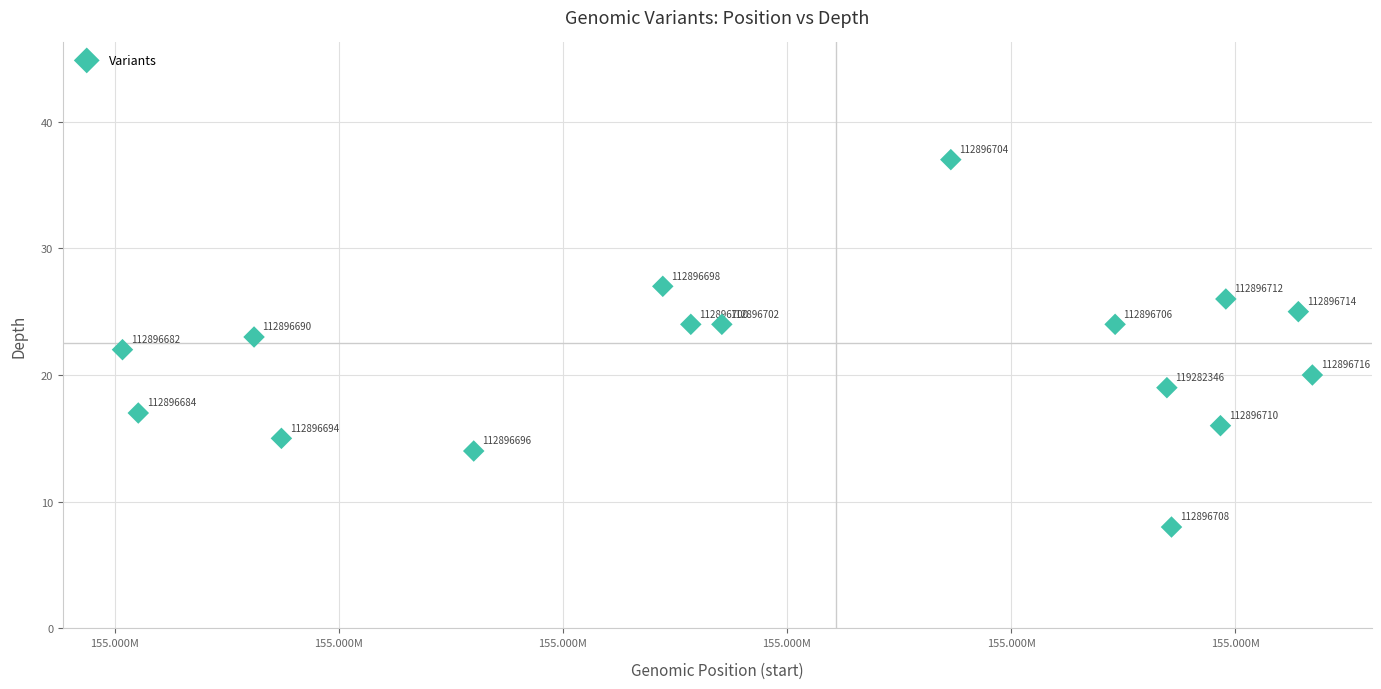

What Y value in the scatter plot is closest to 22?

22